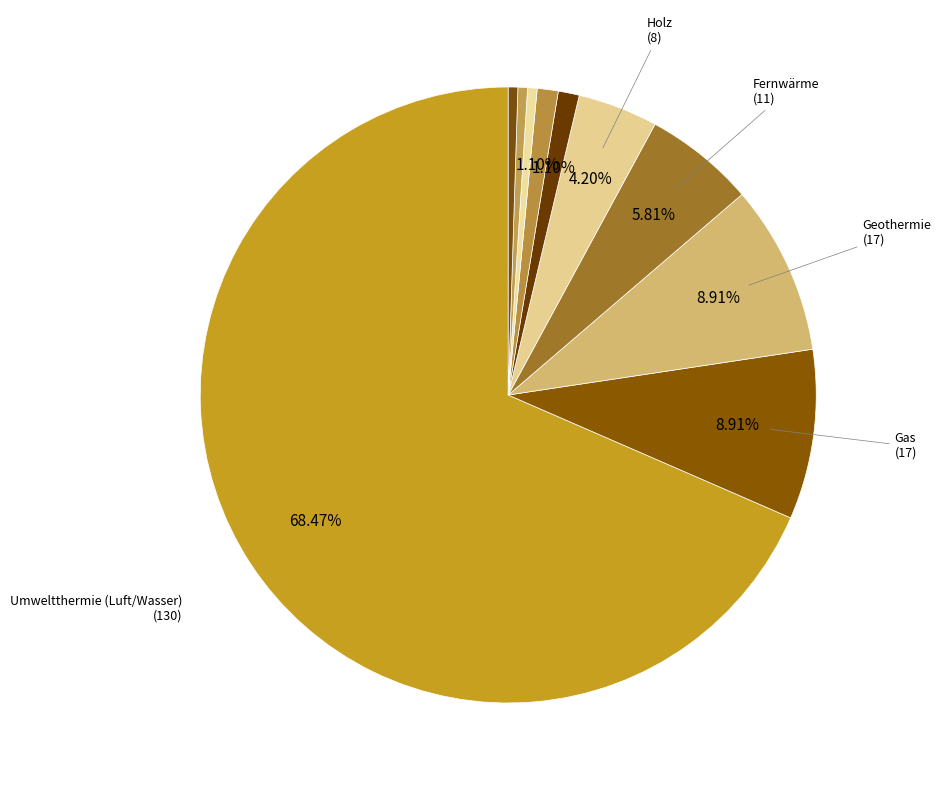

How many segments does this pie chart have?

10